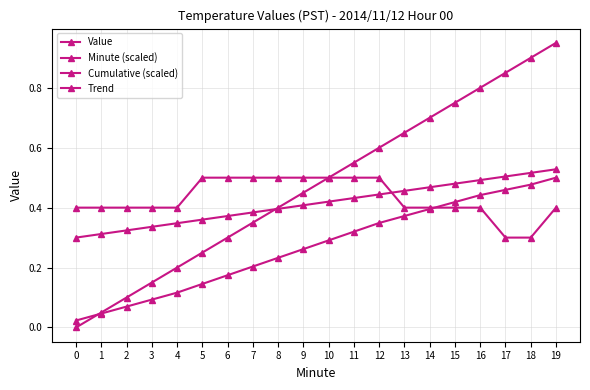

Read the Cumulative (scaled) value at 18.

0.5